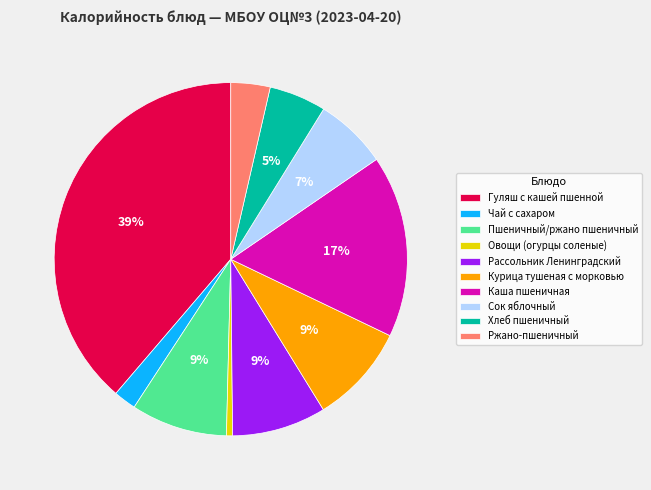

Is it true that Курица тушеная с морковью is 1% of the pie?

False